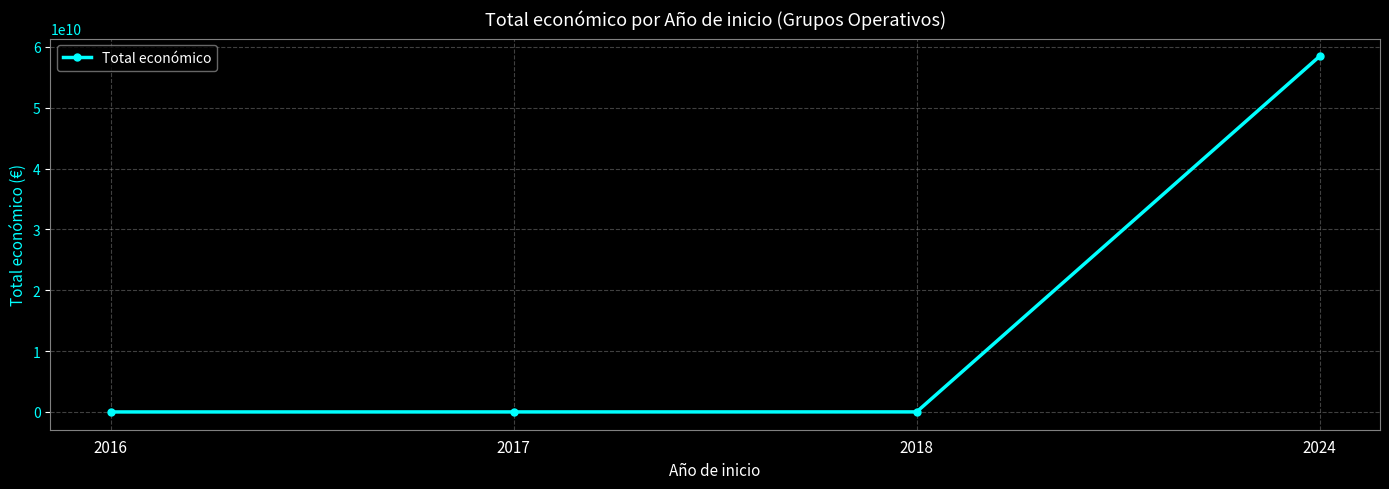

What is the approximate value at 2018?

7967413